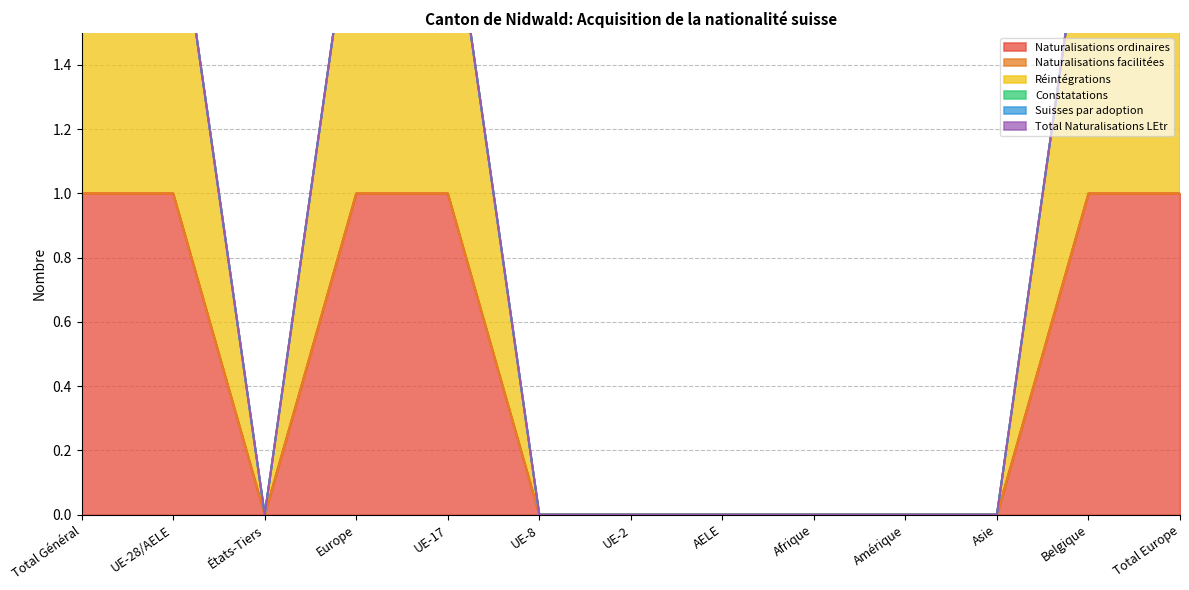

What is the label of the 6th point from the right?

AELE